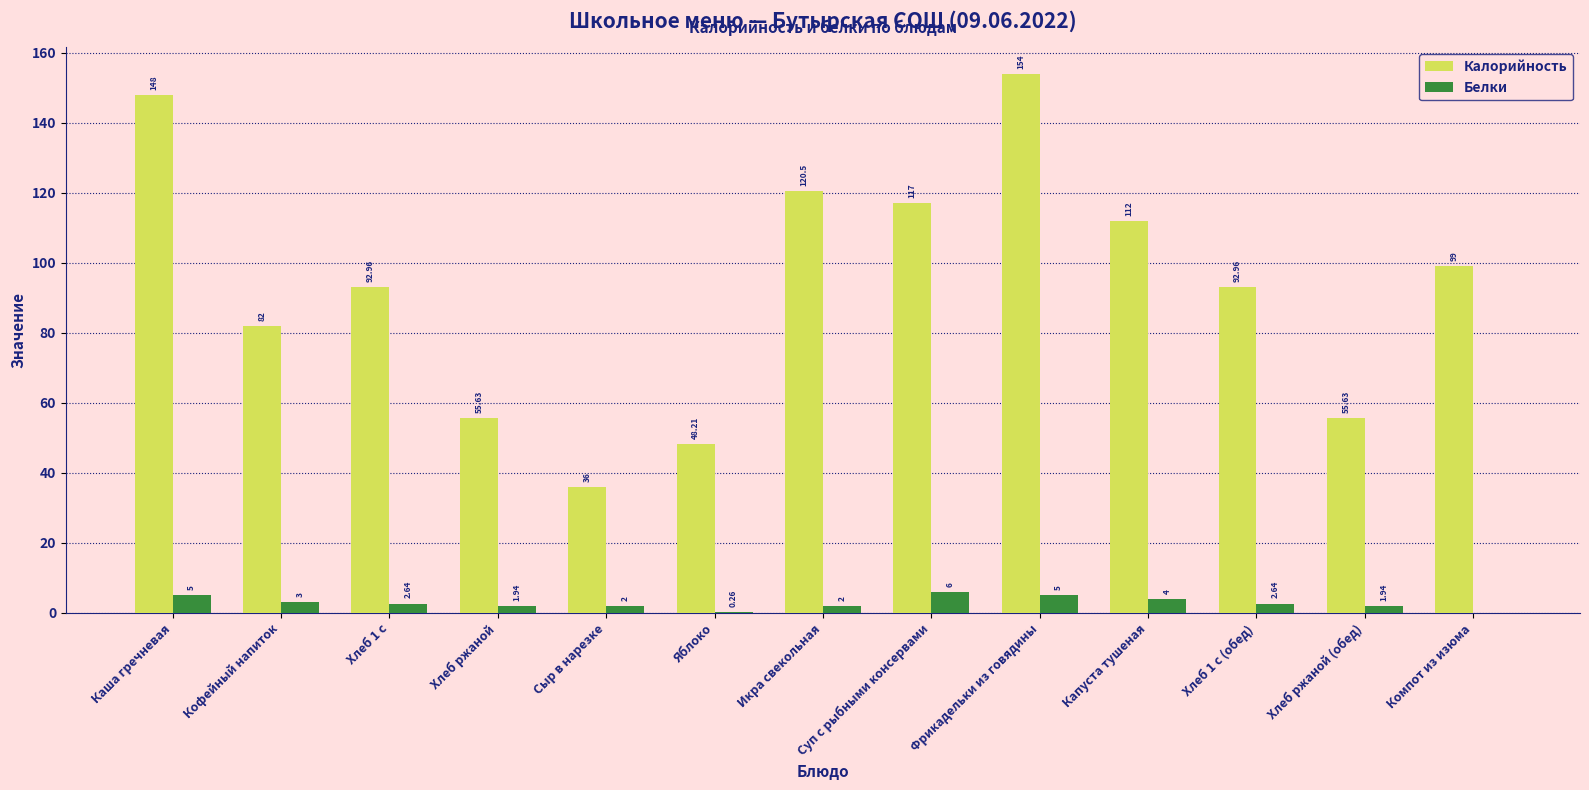

Is the value of Калорийность at Хлеб ржаной greater than the value of Белки at Хлеб 1 с?

Yes